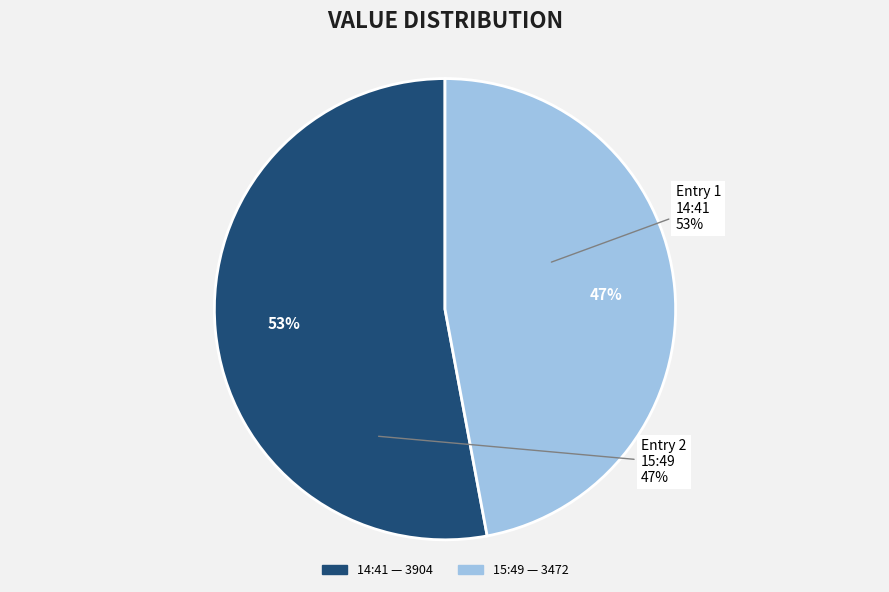

How many segments does this pie chart have?

2